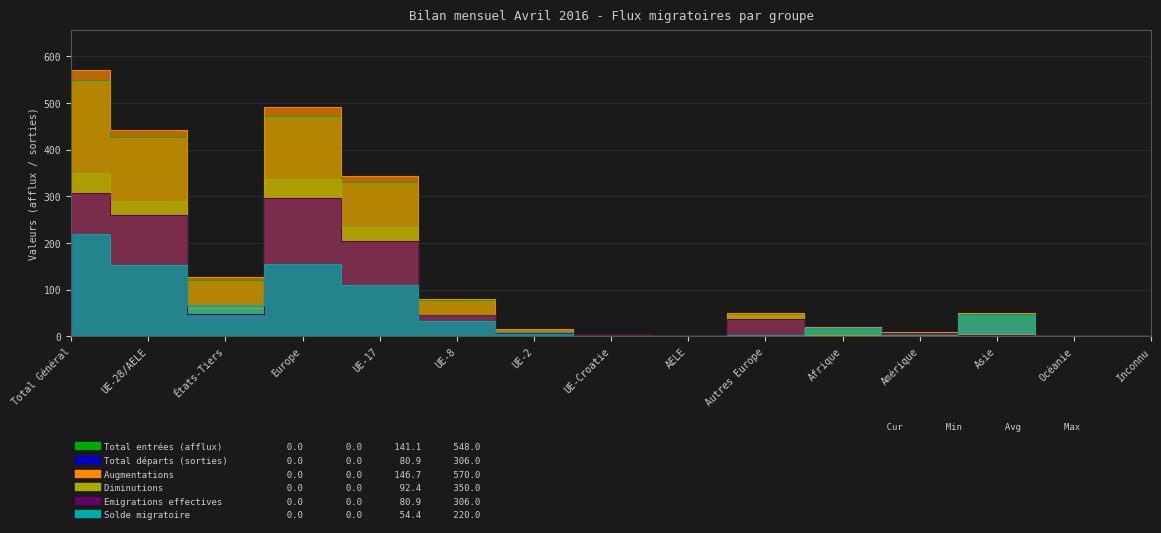

The value of Augmentations at Océanie is -195. True or false?

False